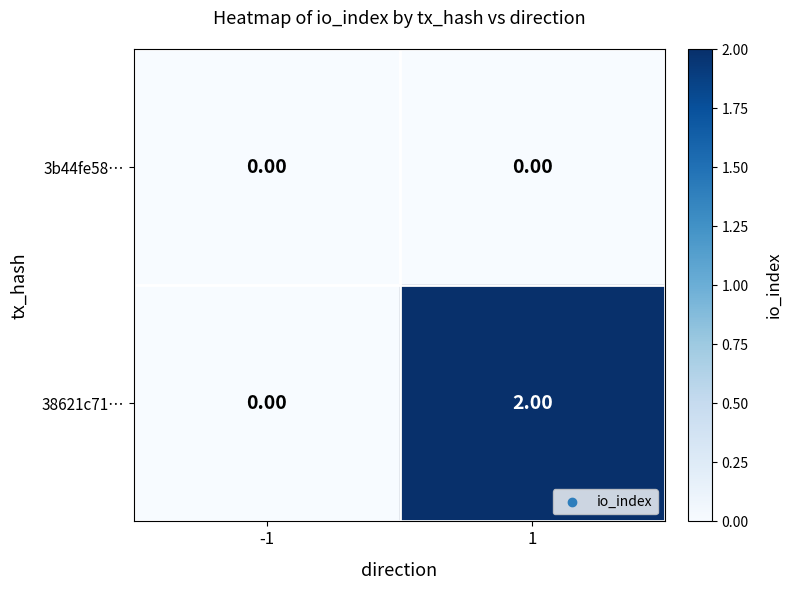

At which category is the sum across all series the highest?

1